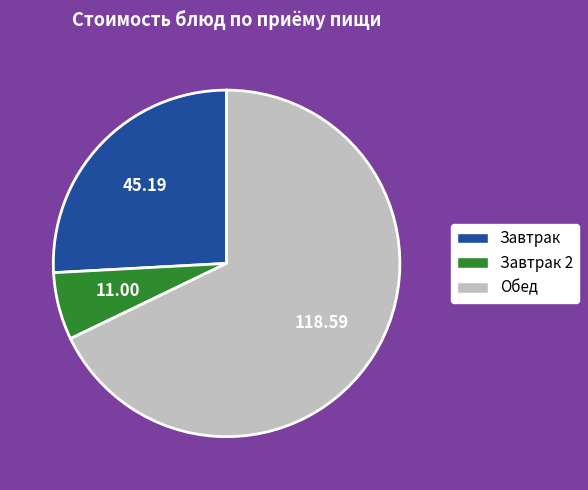

Is there any slice that represents more than half of the pie?

Yes